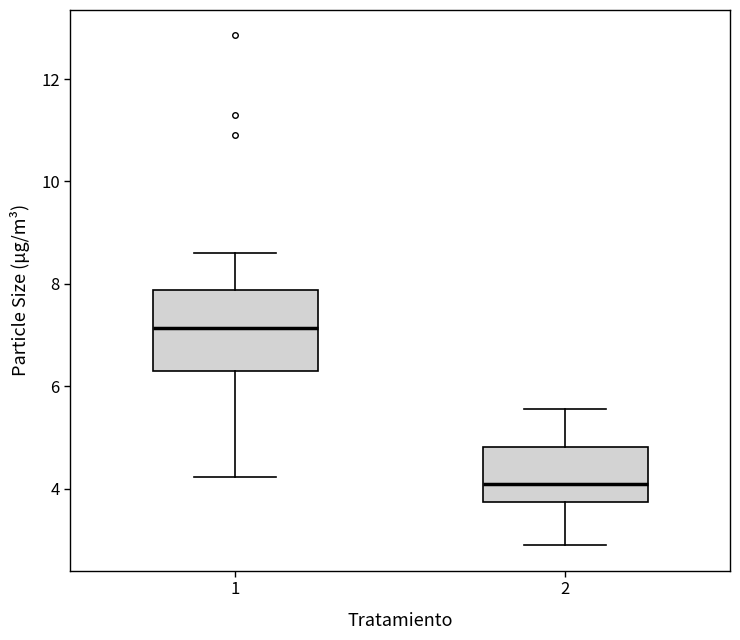

Which box's median line is the lowest?

2